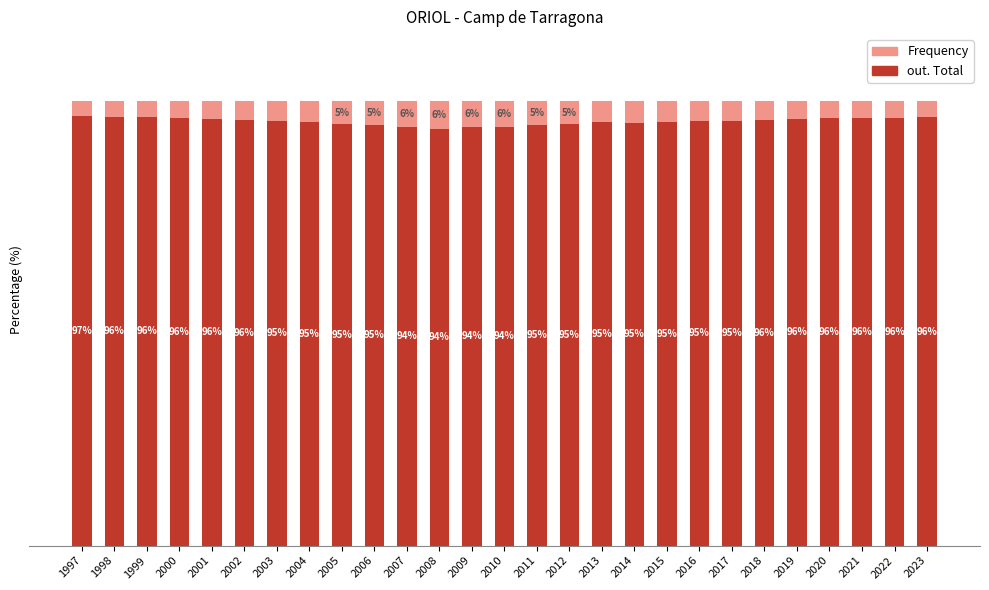

At how many categories does at least one series exceed 78?

27